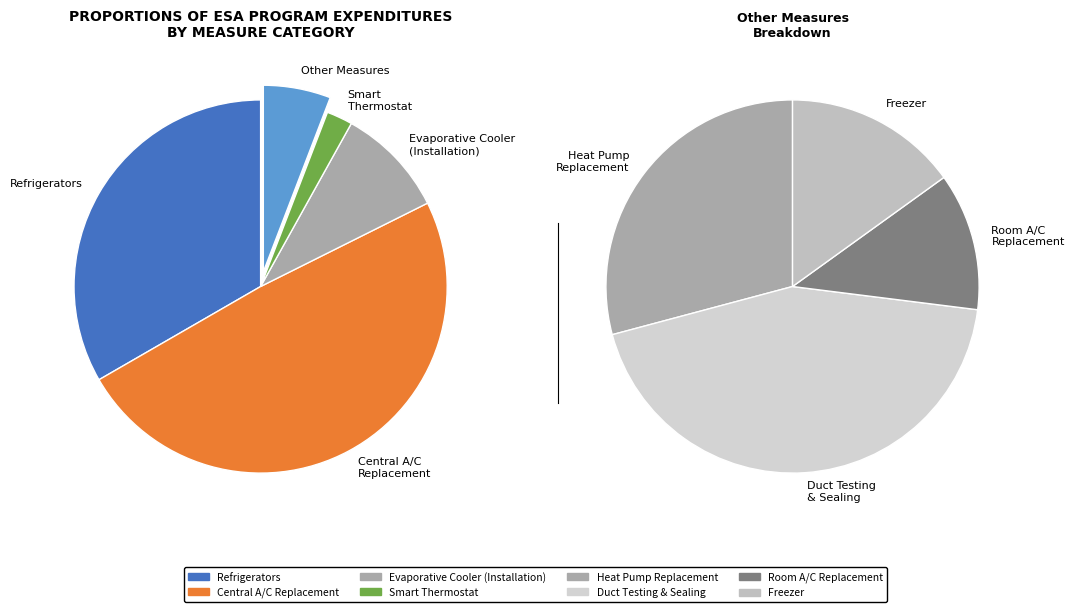

What percentage do Refrigerators and Evaporative Cooler (Installation) together represent?

42.9%